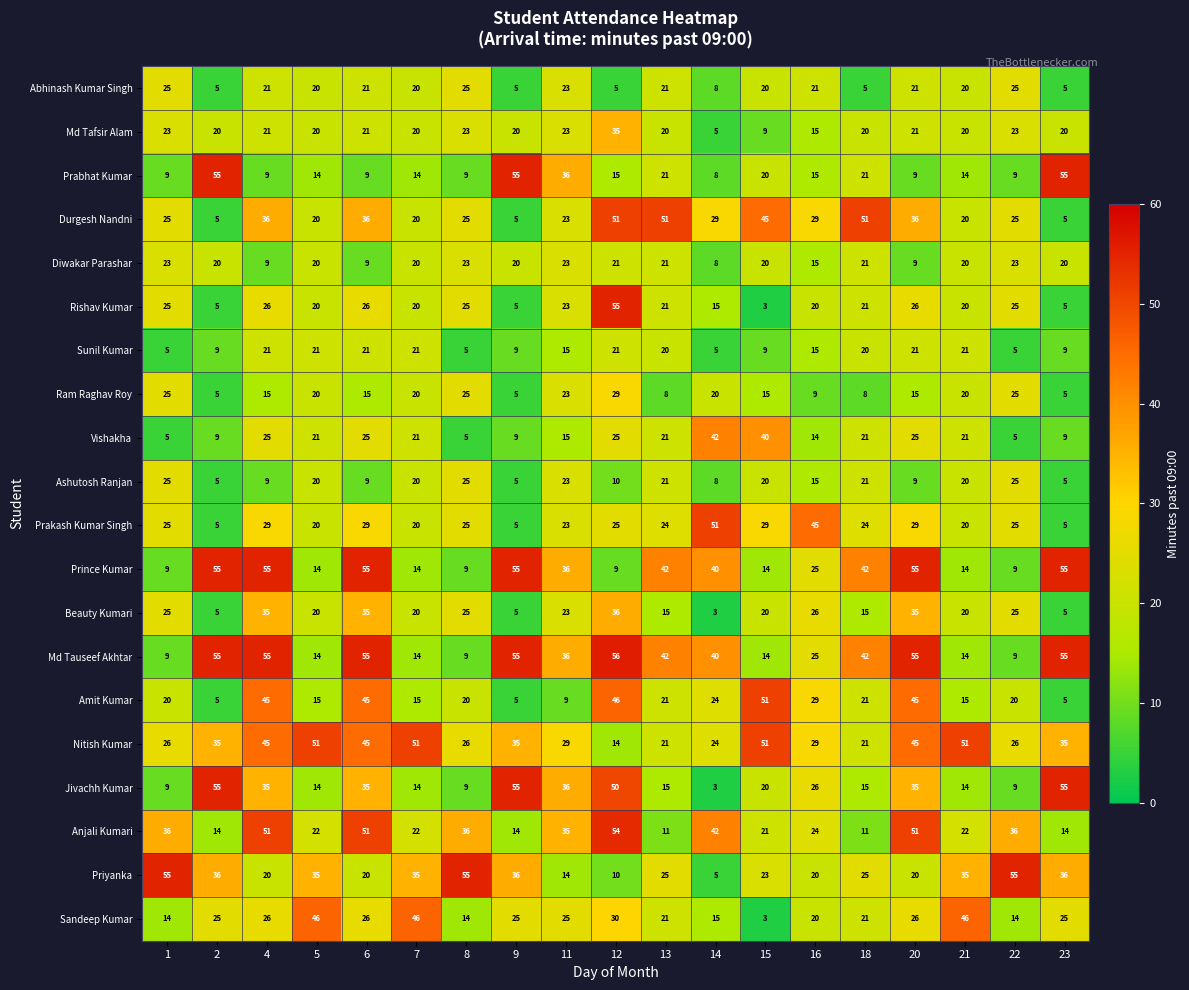

What is the highest value of the Amit Kumar series?

51